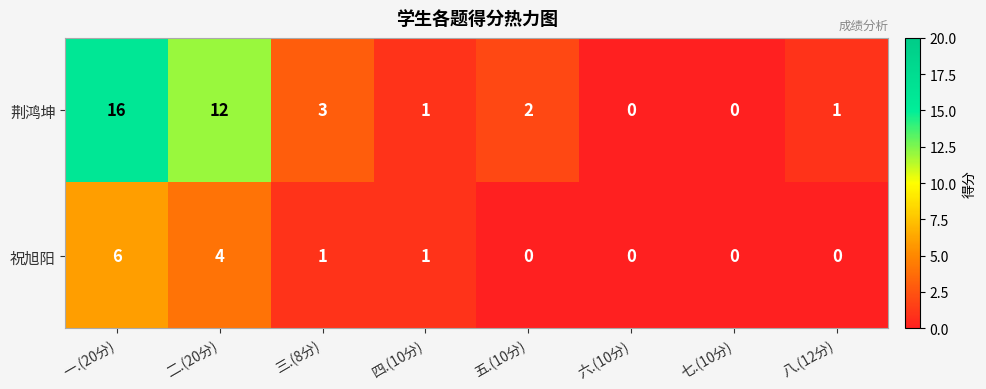

Reading right to left, extract all data points from this chart.

荆鸿坤: 八.(12分)=1	七.(10分)=0	六.(10分)=0	五.(10分)=2	四.(10分)=1	三.(8分)=3	二.(20分)=12	一.(20分)=16
祝旭阳: 八.(12分)=0	七.(10分)=0	六.(10分)=0	五.(10分)=0	四.(10分)=1	三.(8分)=1	二.(20分)=4	一.(20分)=6